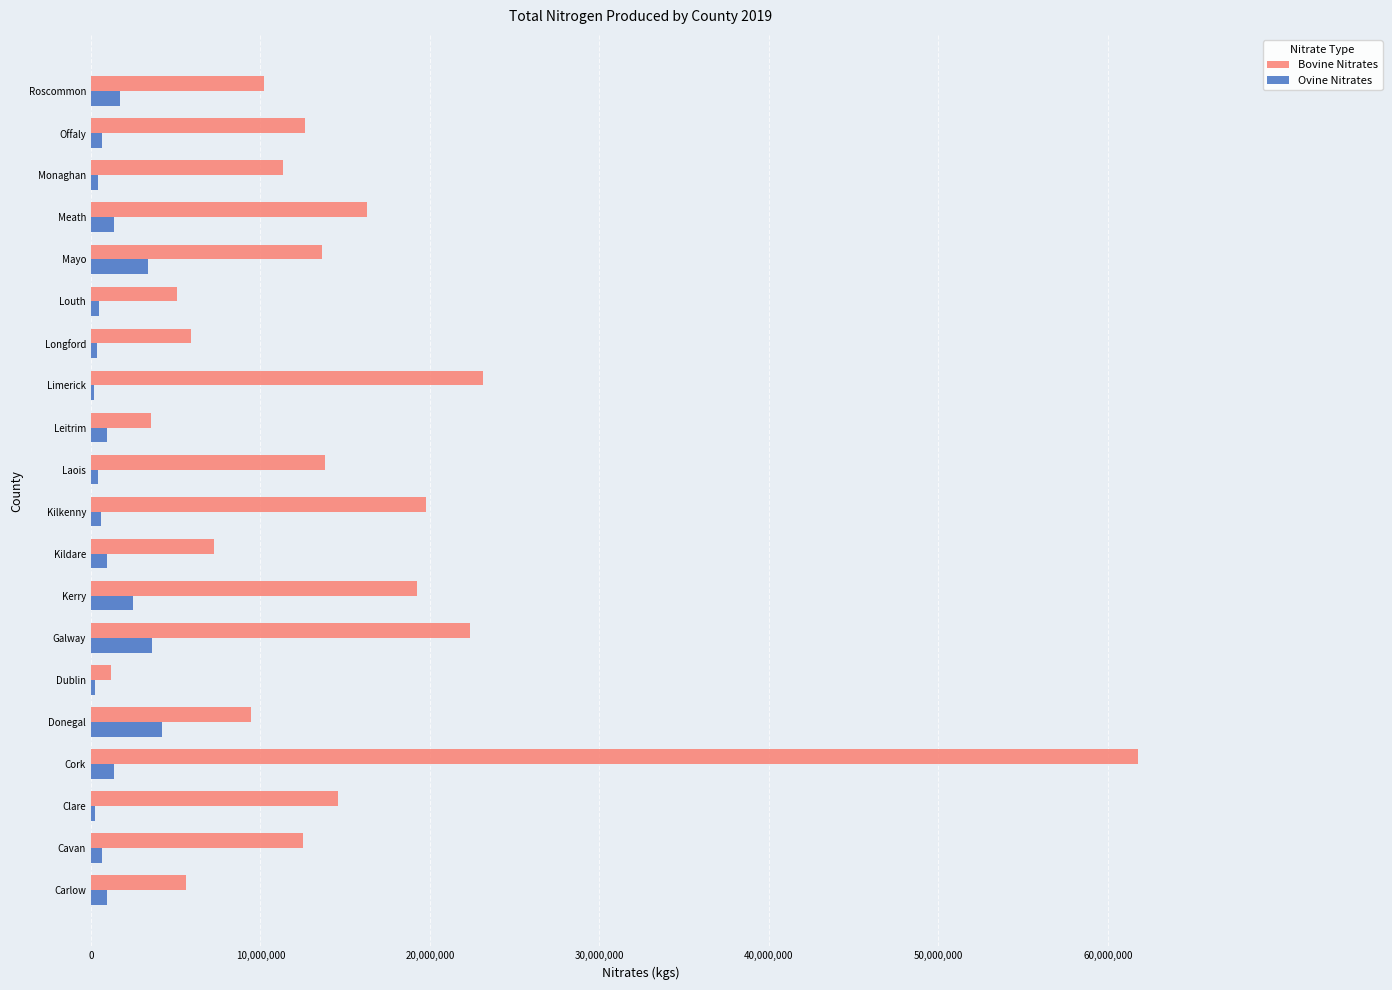

True or false: Bovine Nitrates has a value of 5931027 at Longford.

True